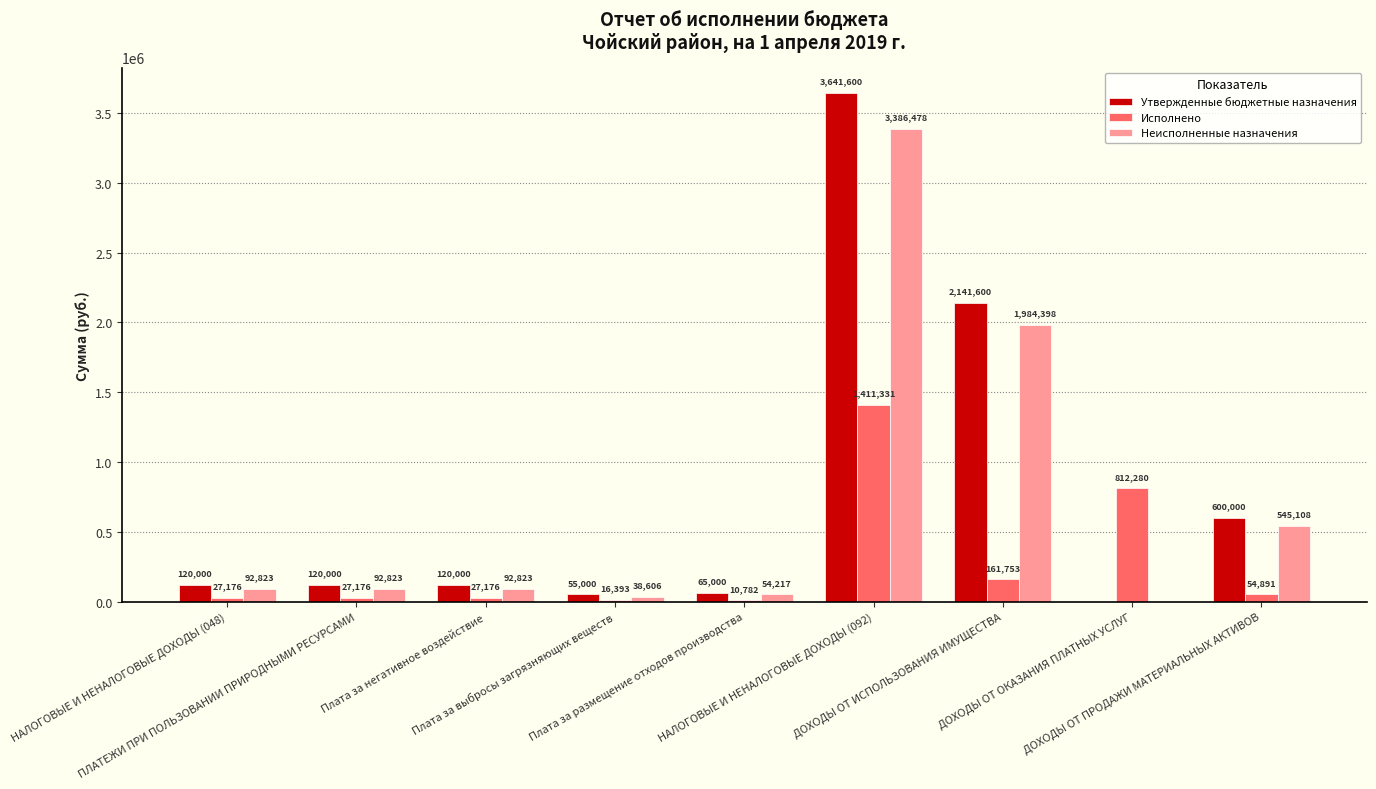

How many positive values does the Неисполненные назначения series have?

8